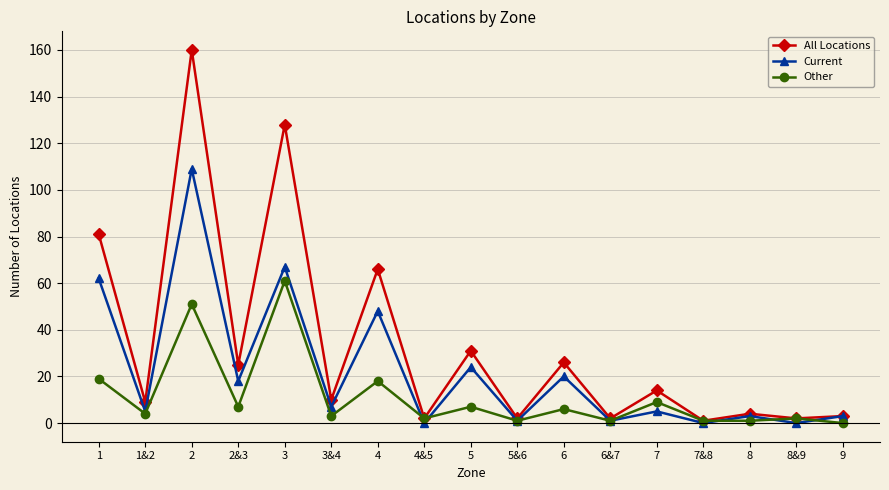

What is the maximum value shown in the chart?

160